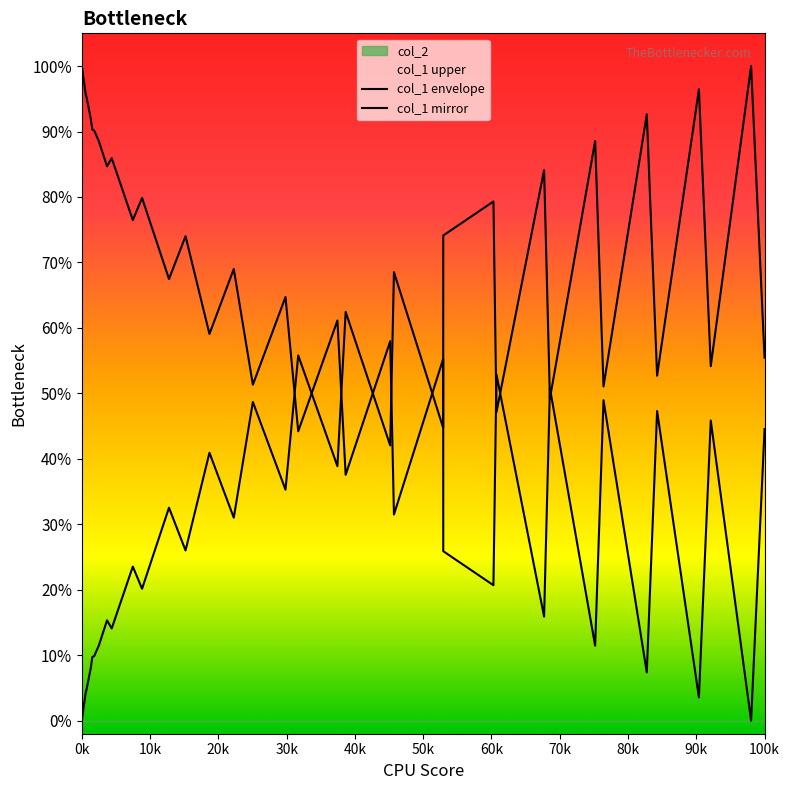

Which series has the largest range (max minus min)?

col_1 envelope